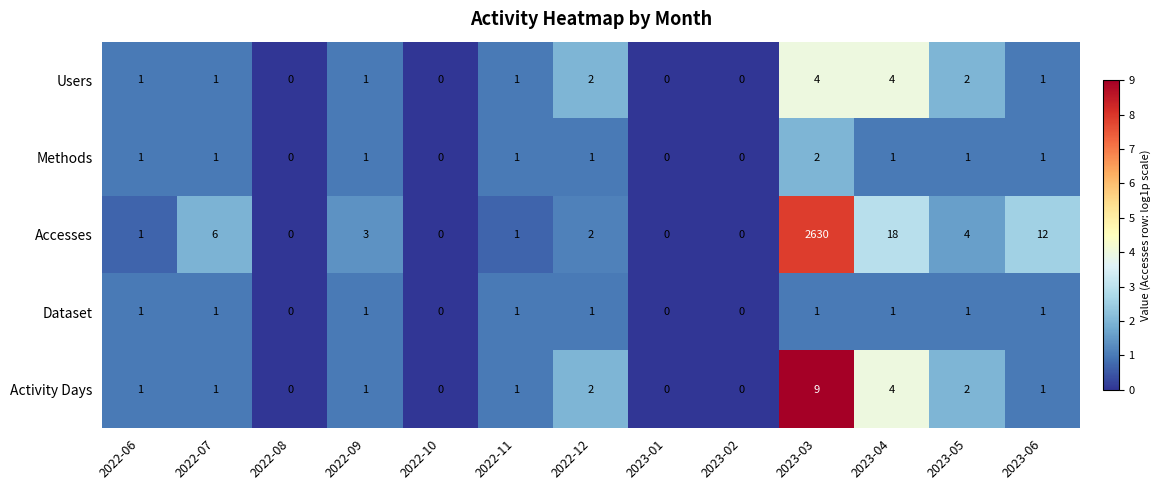

The Methods series shows -1 at 2023-02. True or false?

False